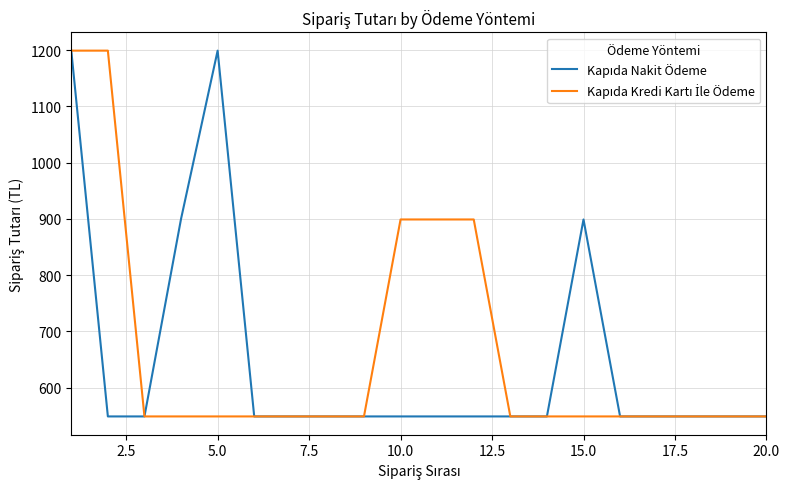

How many series are shown in this chart?

2